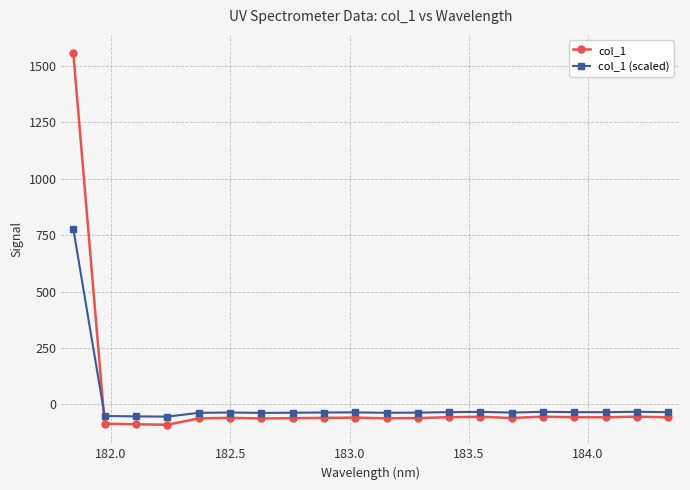

What is the value of the col_1 point at the 2nd from the left?

-85.1